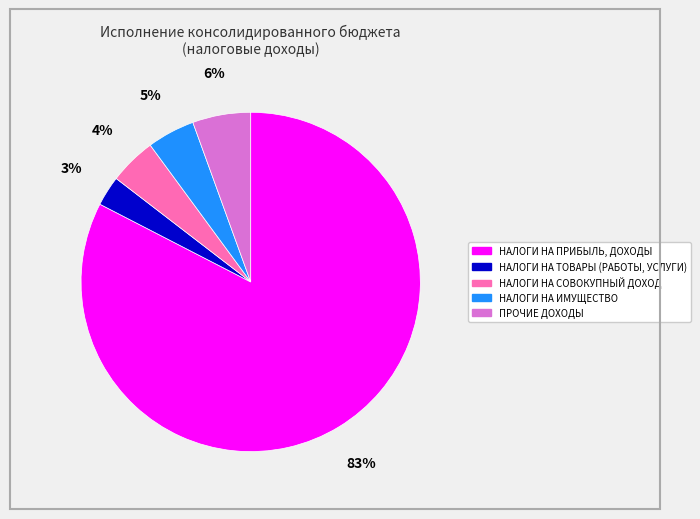

What is the smallest slice in the pie chart?

НАЛОГИ НА ТОВАРЫ (РАБОТЫ, УСЛУГИ)